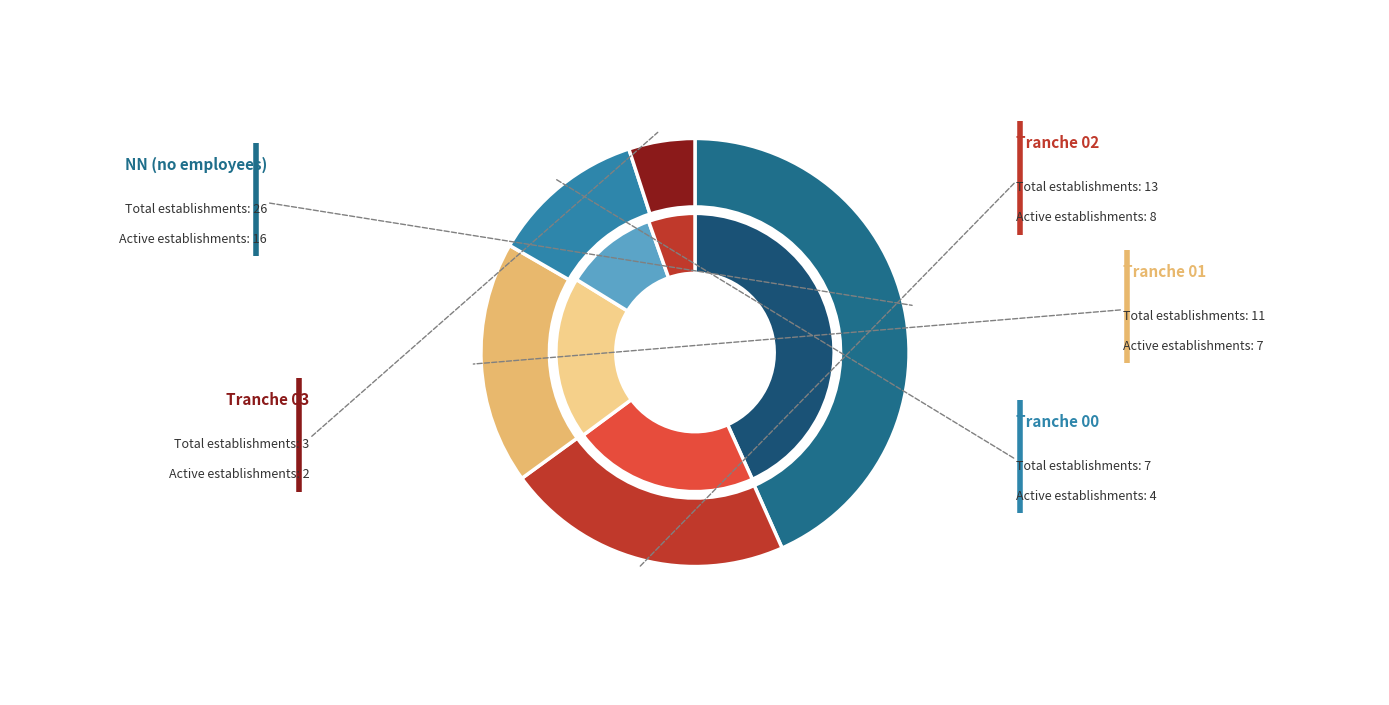

Is there a majority slice in this chart?

No